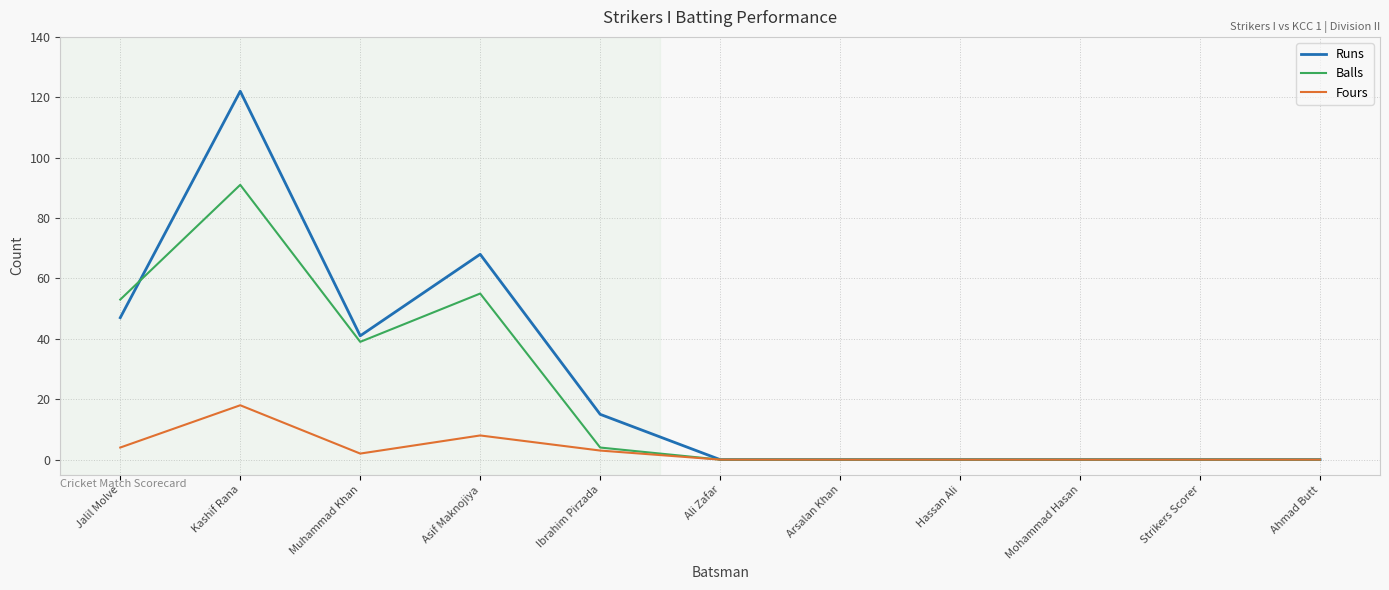

Reading right to left, transcribe all the data shown in this chart.

Runs: 0	0	0	0	0	0	15	68	41	122	47
Balls: 0	0	0	0	0	0	4	55	39	91	53
Fours: 0	0	0	0	0	0	3	8	2	18	4